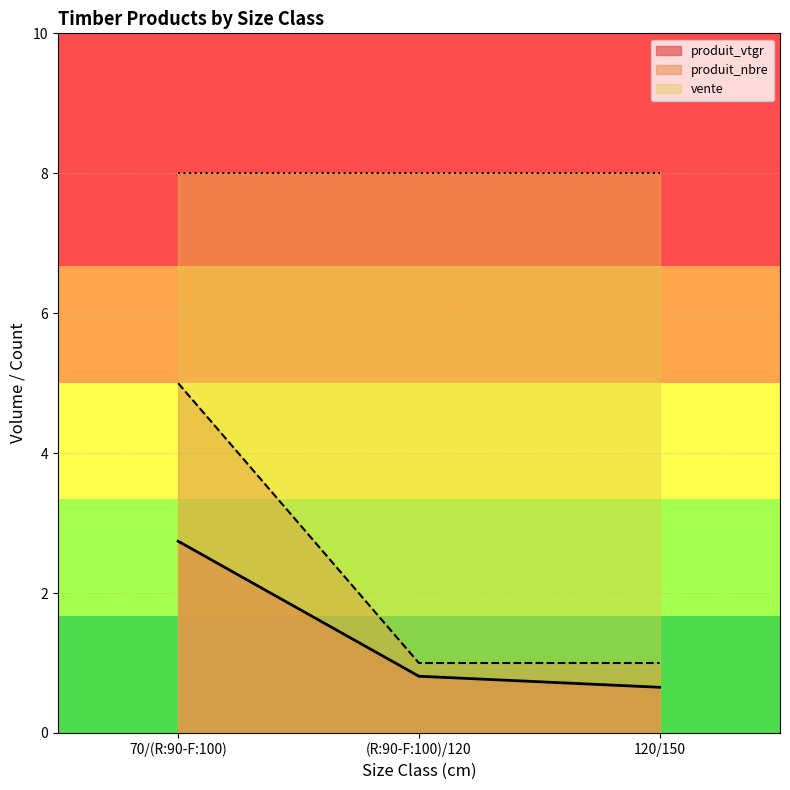

How many data points in produit_nbre are above 1?

1